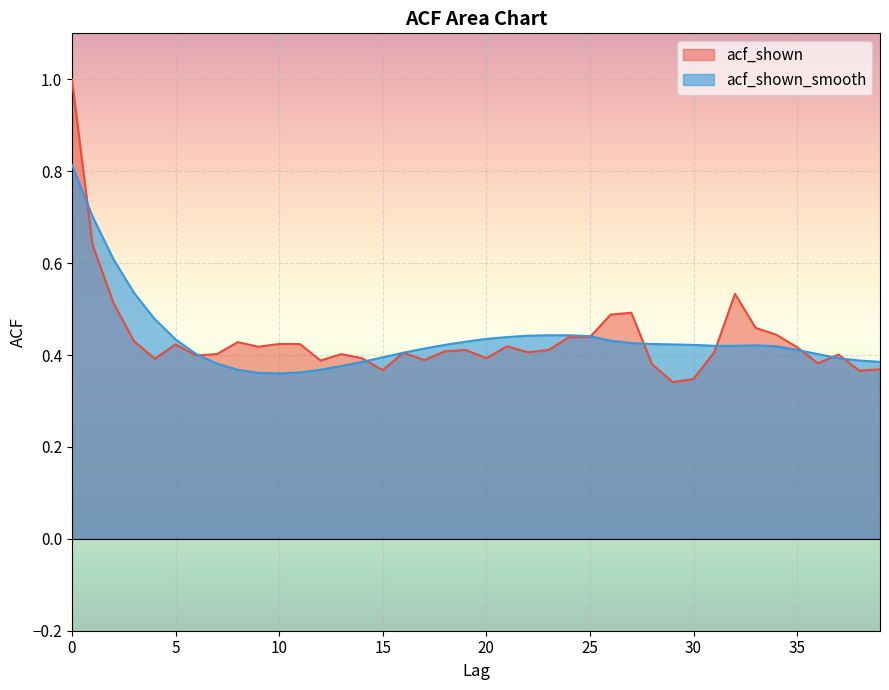

Is the value of acf_shown at 37 greater than the value of acf_shown_smooth at 10?

Yes